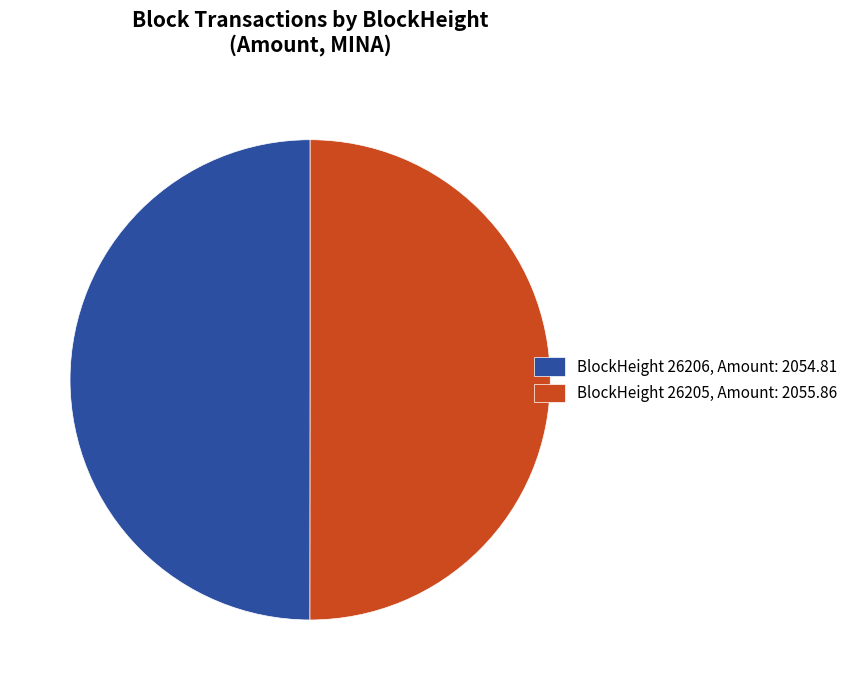

Is the sum of BlockHeight 26206, Amount: 2054.81 and BlockHeight 26205, Amount: 2055.86 greater than half?

Yes